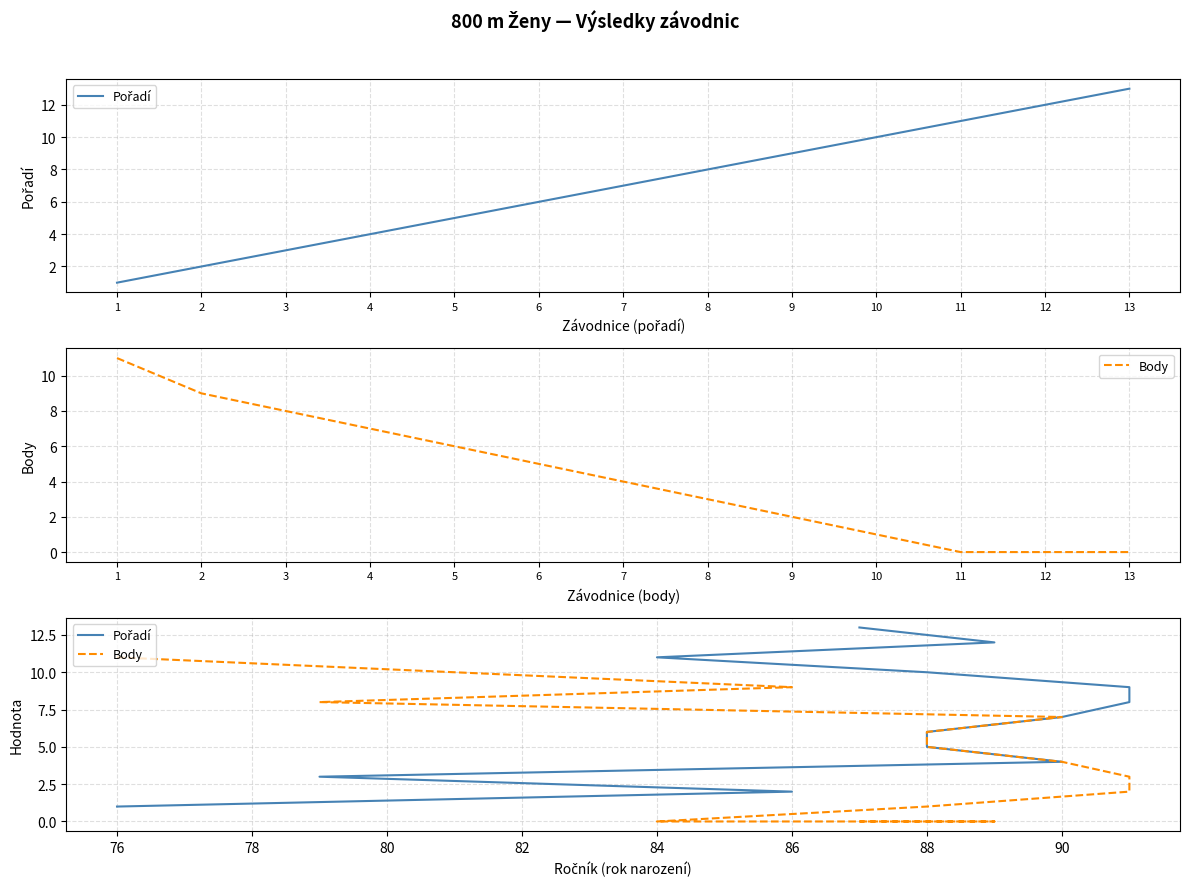

How many series are shown in this chart?

2